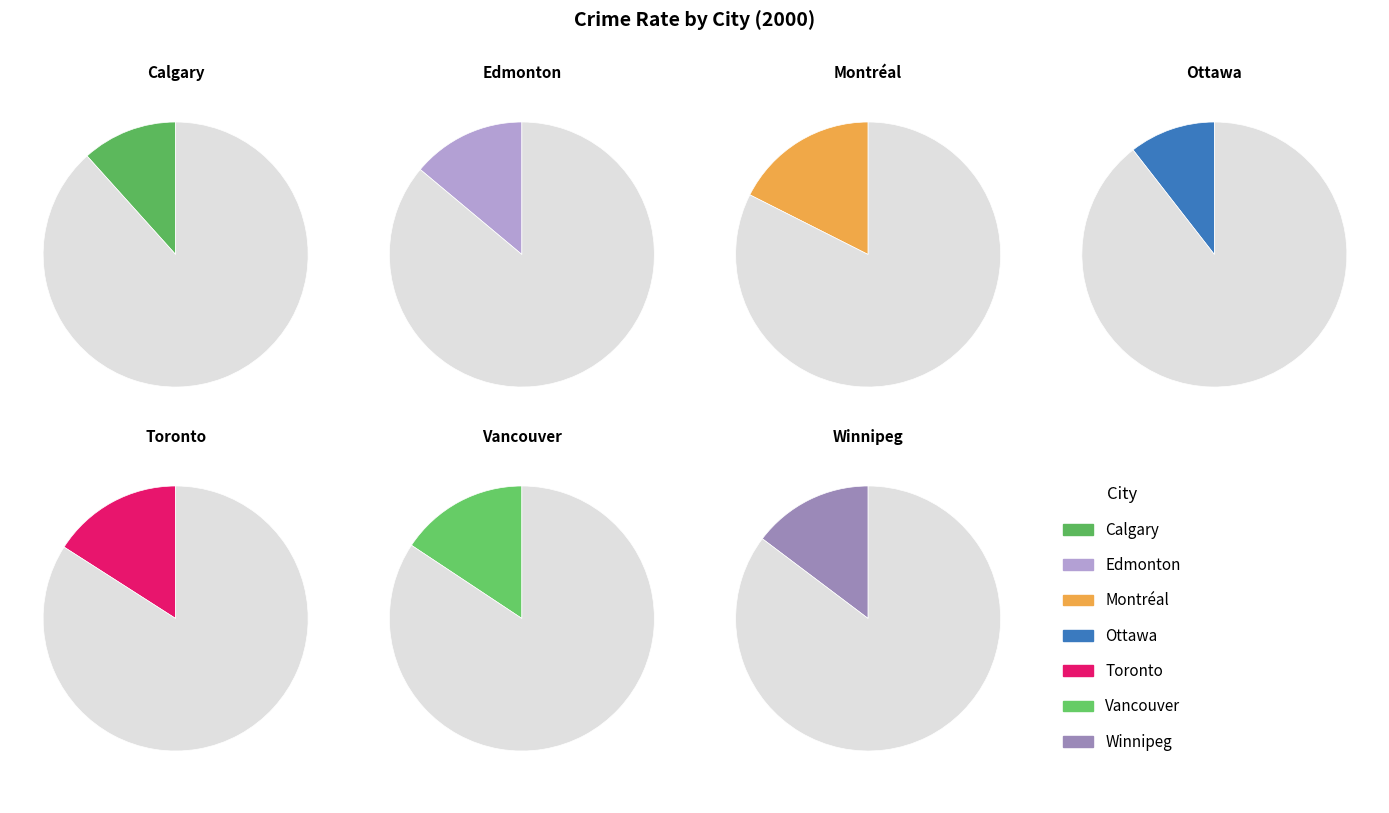

Rank the categories by value from highest to lowest.

Montréal, Toronto, Vancouver, Winnipeg, Edmonton, Calgary, Ottawa